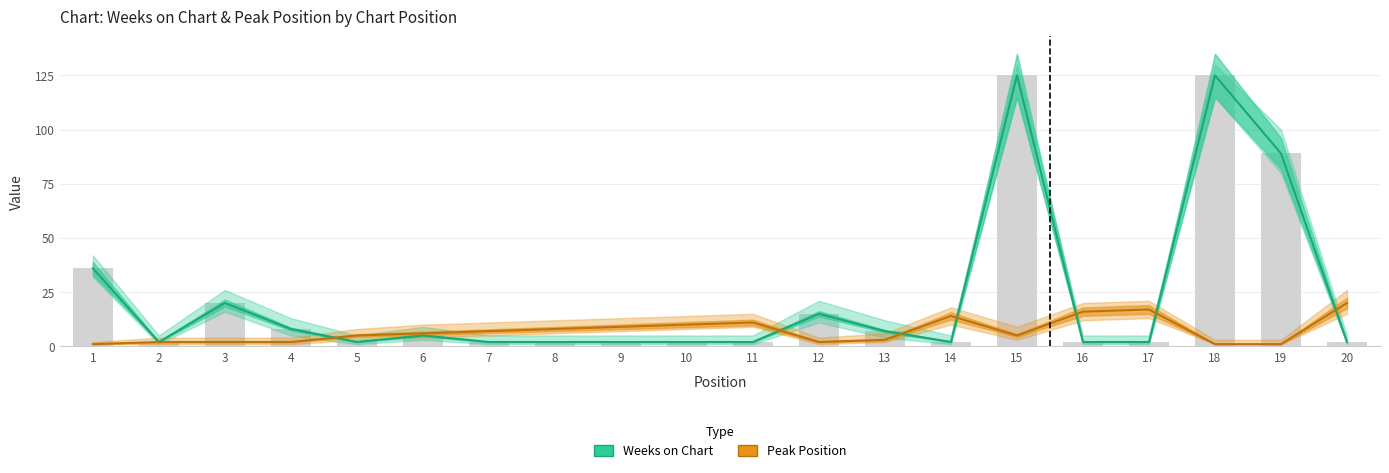

List the series in order of their overall mean, lowest first.

Peak Position, Weeks on Chart